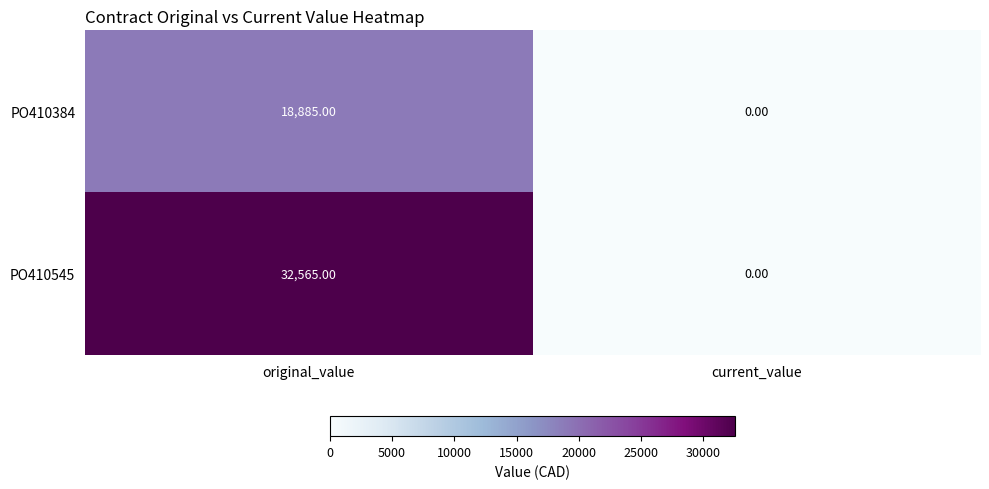

Which series has the largest total across all categories?

PO410545